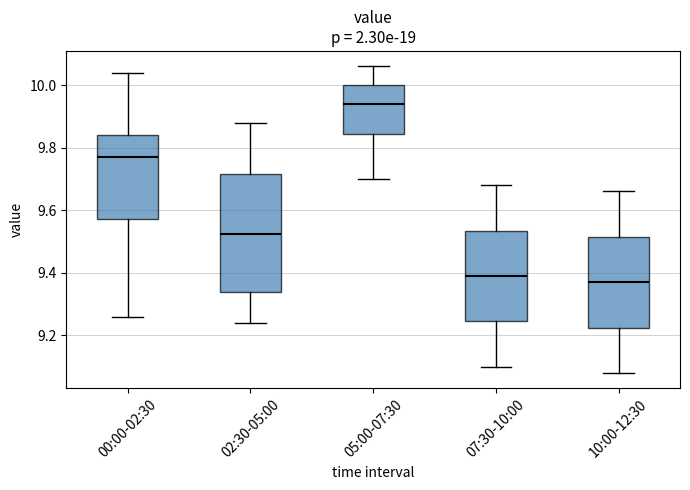

Reading left to right, read every box against the y-axis: the position of its median line, the range the box covers, and the ends of its whiskers. The values are not printed on the chart, so give them approximately, as read against the axis.

00:00-02:30: median 9.78, box 9.58 to 9.84, whiskers 9.26 to 10.04
02:30-05:00: median 9.52, box 9.34 to 9.72, whiskers 9.24 to 9.88
05:00-07:30: median 9.94, box 9.84 to 10.00, whiskers 9.70 to 10.06
07:30-10:00: median 9.40, box 9.24 to 9.54, whiskers 9.10 to 9.68
10:00-12:30: median 9.38, box 9.22 to 9.52, whiskers 9.08 to 9.66